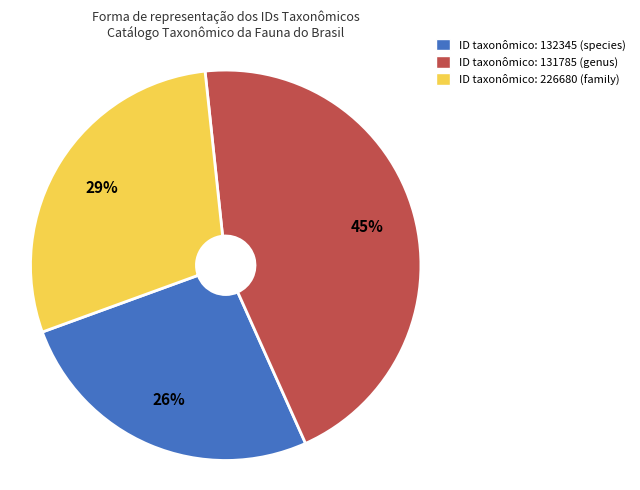

Is there a majority slice in this chart?

No